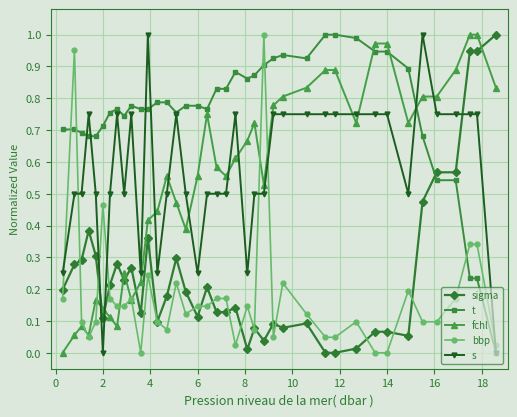

What are all the series names shown in the legend?

sigma, t, fchl, bbp, s